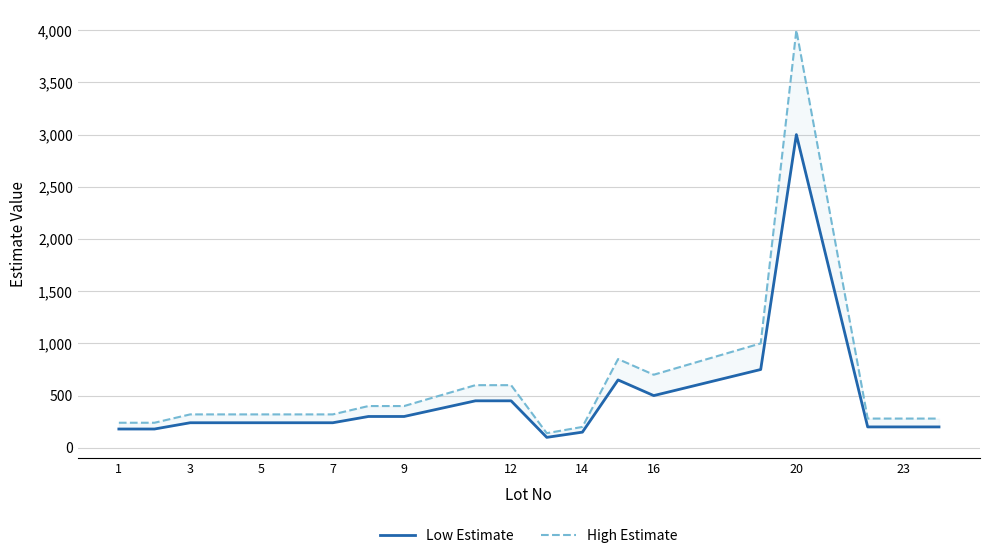

Which series has the largest range (max minus min)?

High Estimate